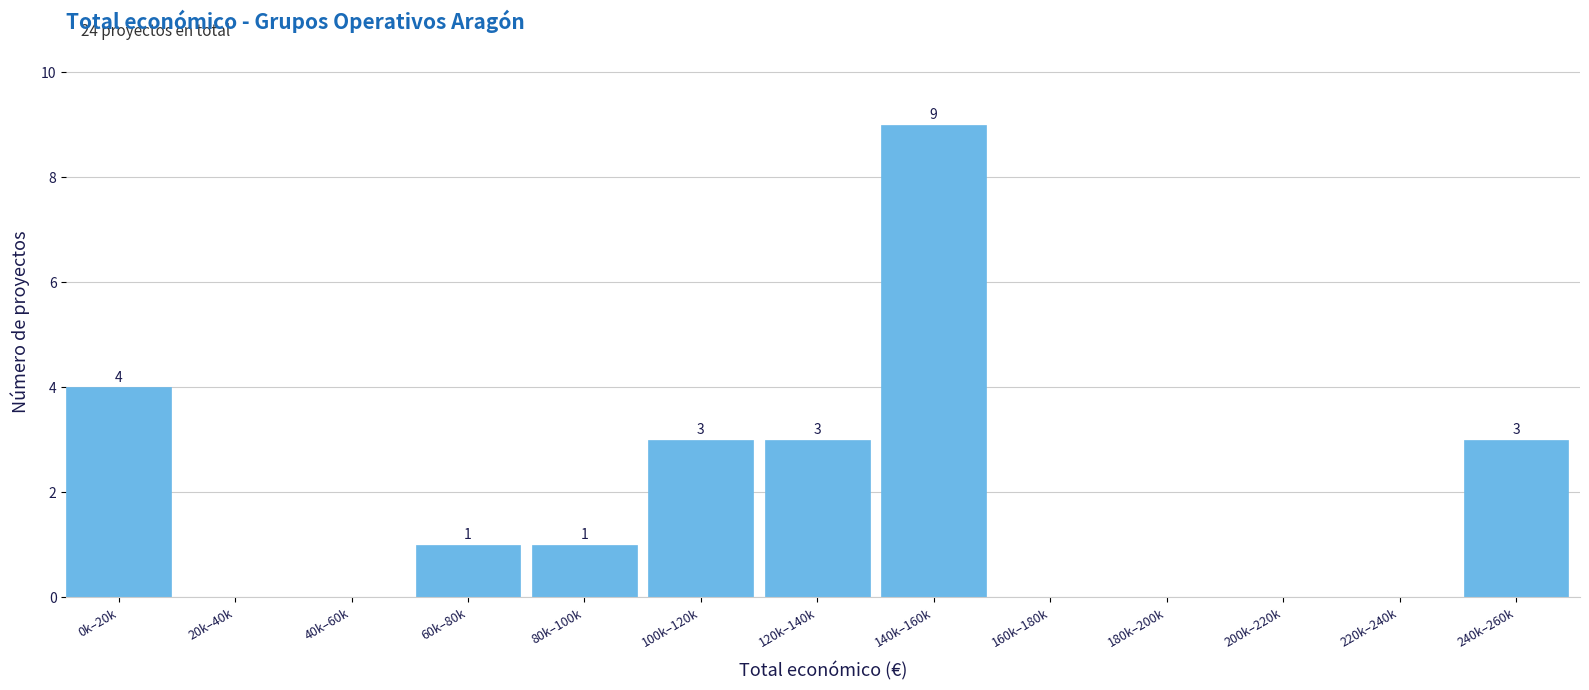

Reading left to right, list all the values displayed in this chart.

0k–20k=4	20k–40k=0	40k–60k=0	60k–80k=1	80k–100k=1	100k–120k=3	120k–140k=3	140k–160k=9	160k–180k=0	180k–200k=0	200k–220k=0	220k–240k=0	240k–260k=3